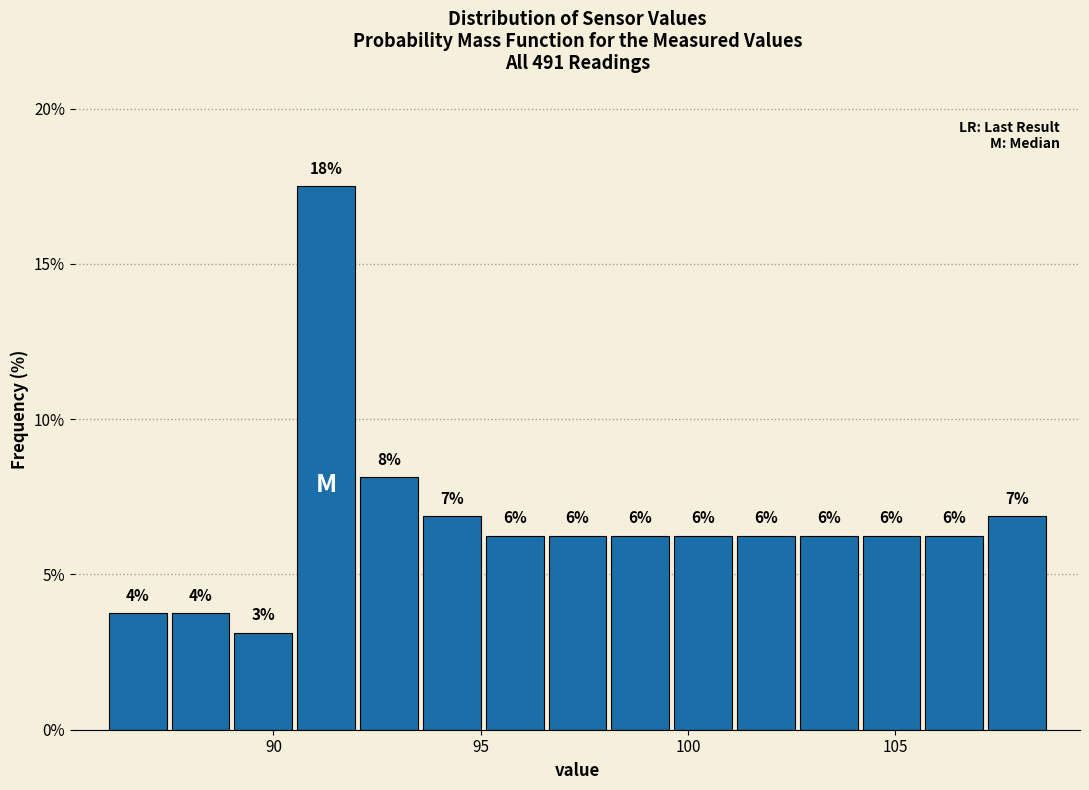

Read against the x-axis, roughly where is the centre of the tallest bar?

91.5